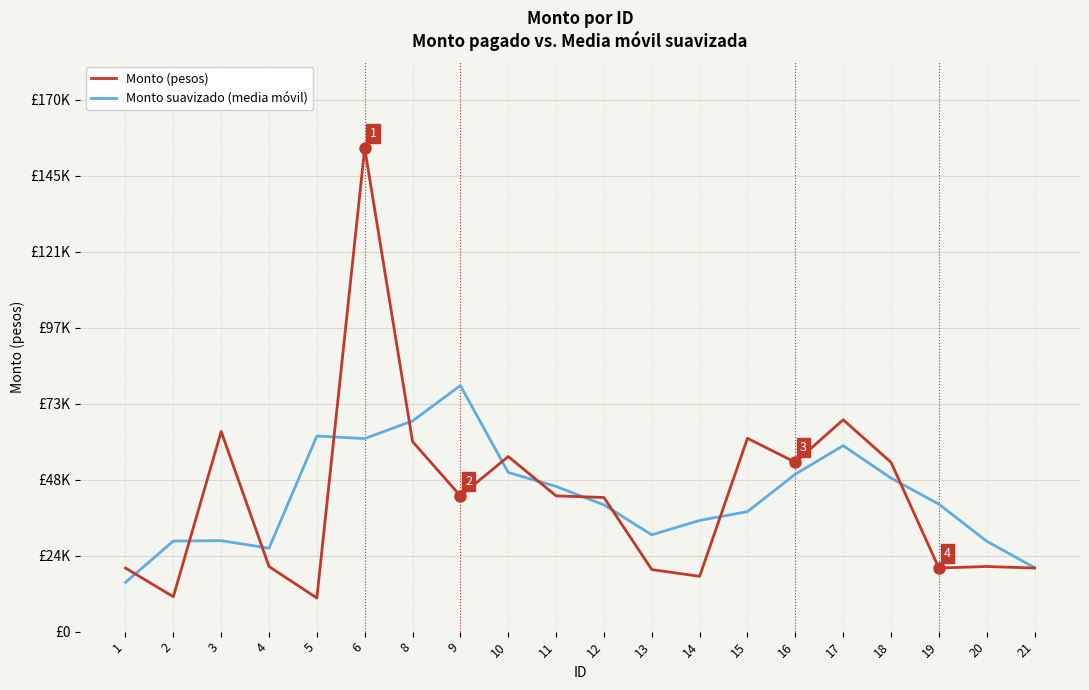

Reading left to right, extract all data points from this chart.

Monto (pesos): 1=20297.4	2=11138.3	3=63890.1	4=20789.9	5=10731.0	6=154285.2	8=60651.1	9=43331.6	10=55882.1	11=43331.6	12=42809.5	13=19804.8	14=17653.9	15=61696.2	16=54047.6	17=67623.0	18=54047.6	19=20297.4	20=20789.9	21=20297.5
Monto suavizado (media móvil): 1=15717.9	2=28905.8	3=29028.9	4=26637.3	5=62424.1	6=61614.3	8=67249.7	9=78537.5	10=50799.1	11=46338.7	12=40457.0	13=30899.9	14=35491.1	15=38300.6	16=50255.2	17=59353.6	18=49003.9	19=40689.5	20=28858.1	21=20420.6